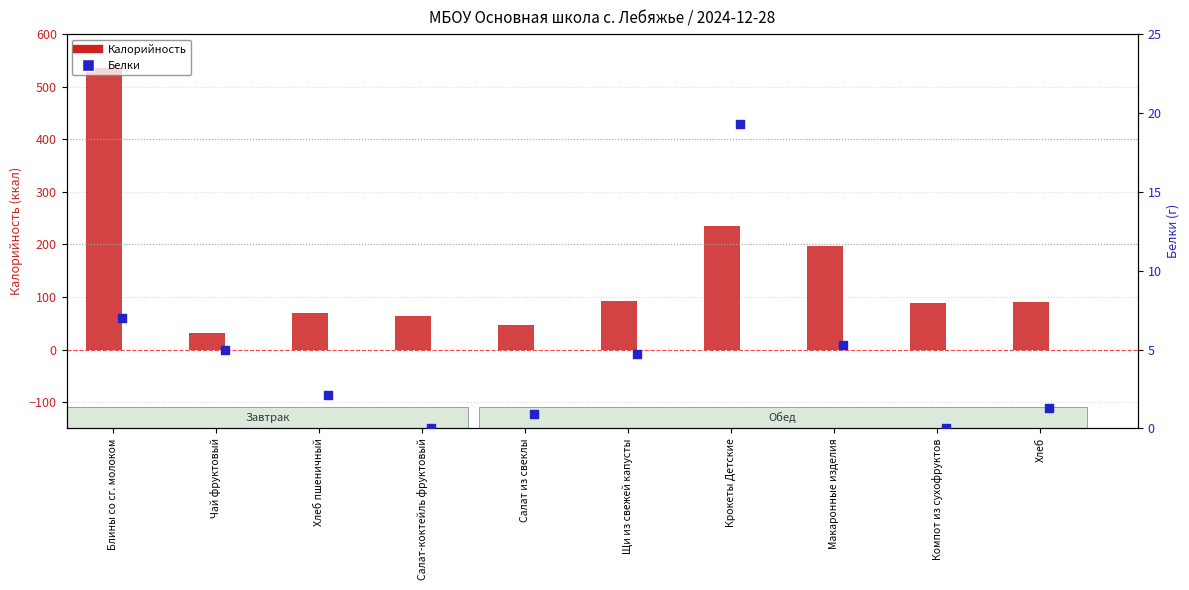

At which category is the sum across all series the highest?

Блины со сг. молоком